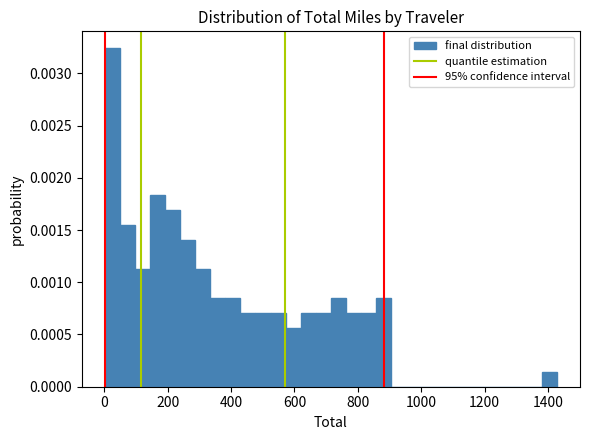

Read against the x-axis, roughly where is the centre of the tallest bar?

20